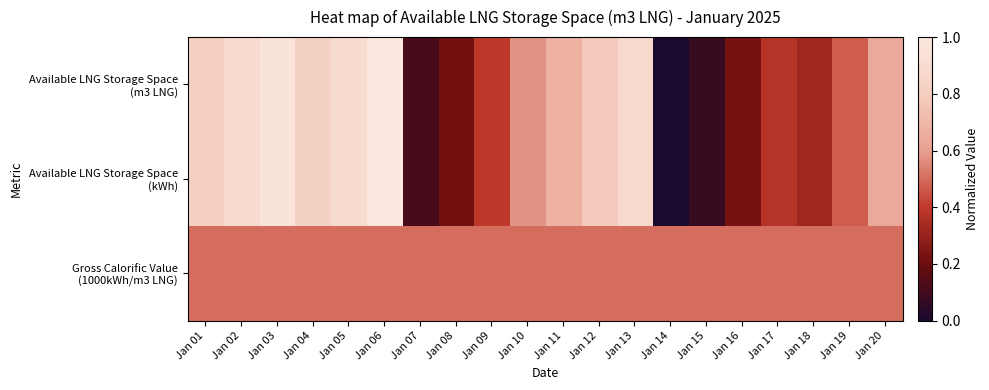

At which category is the sum across all series the highest?

Jan 06